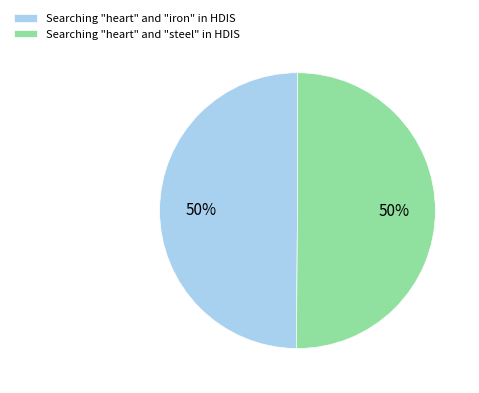

To the nearest percent, what portion does Searching "heart" and "steel" in HDIS represent?

50%